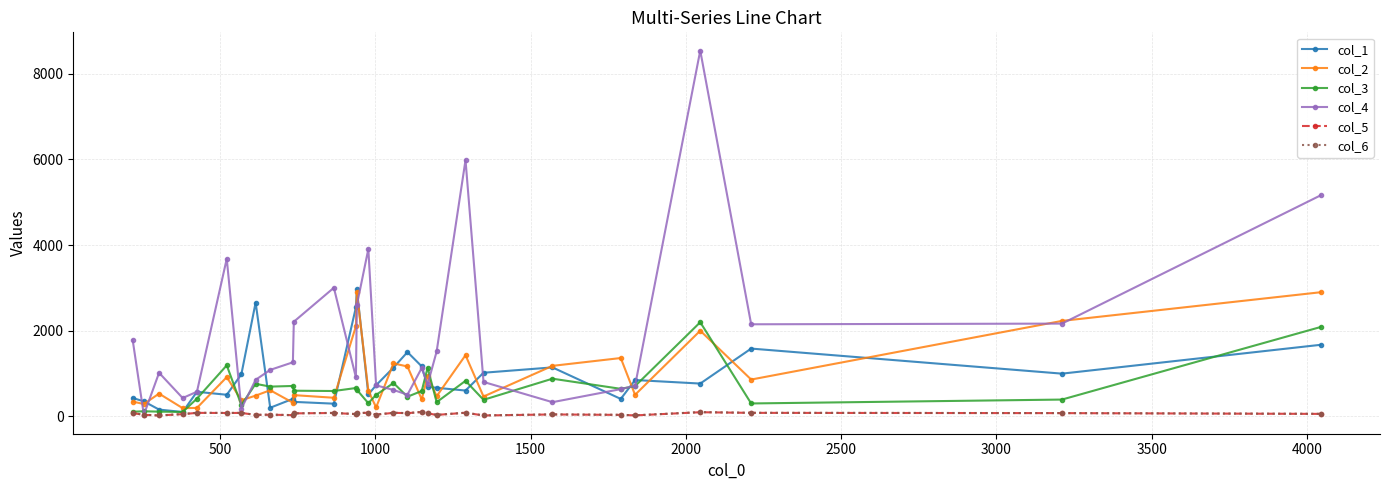

True or false: col_6 has more than 0 points higher than both neighbors.

True